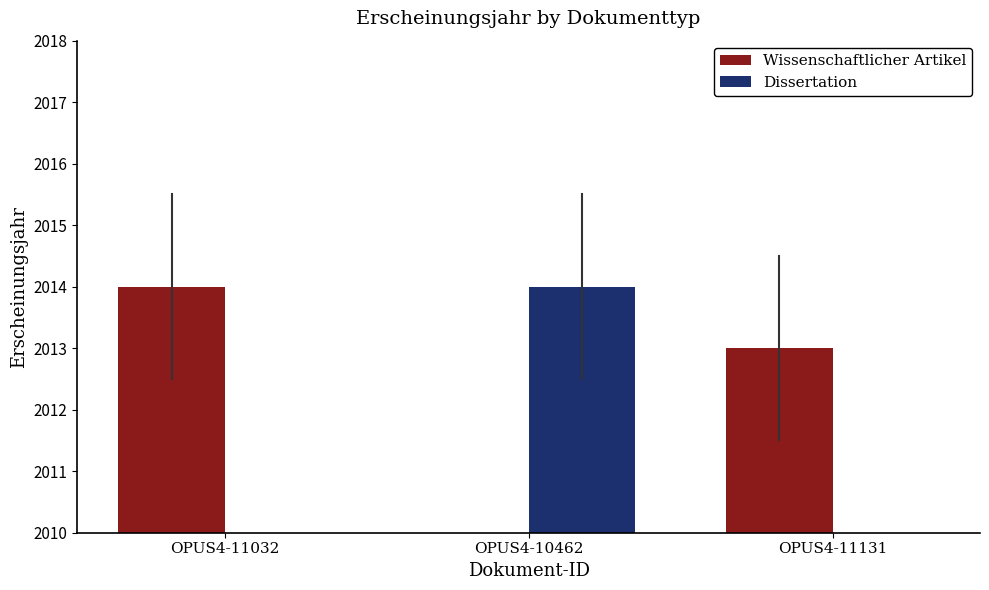

Which label corresponds to the smallest value in the chart?

OPUS4-10462